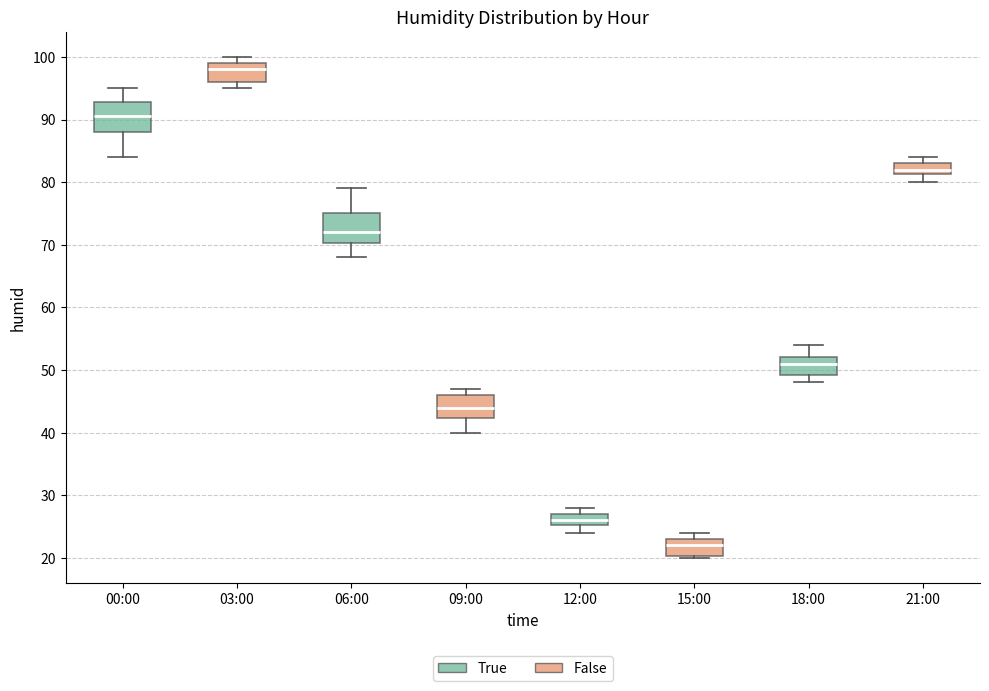

Reading left to right, read every box against the y-axis: the position of its median line, the range the box covers, and the ends of its whiskers. The values are not printed on the chart, so give them approximately, as read against the axis.

00:00: median 91, box 88 to 93, whiskers 84 to 95
03:00: median 98, box 96 to 99, whiskers 95 to 100
06:00: median 72, box 70 to 75, whiskers 68 to 79
09:00: median 44, box 42 to 46, whiskers 40 to 47
12:00: median 26, box 25 to 27, whiskers 24 to 28
15:00: median 22, box 20 to 23, whiskers 20 to 24
18:00: median 51, box 49 to 52, whiskers 48 to 54
21:00: median 82, box 81 to 83, whiskers 80 to 84